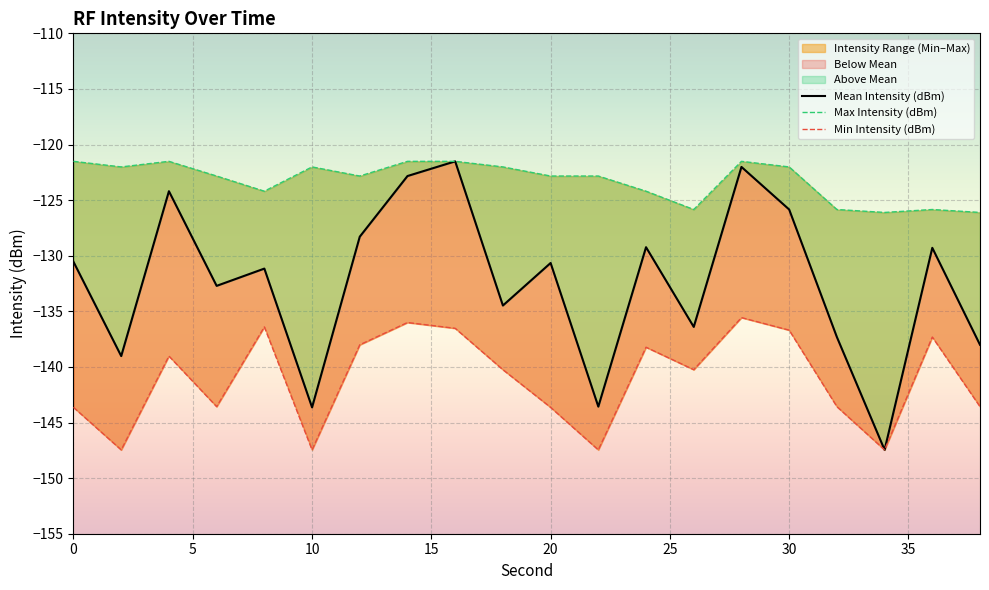

True or false: Mean Intensity (dBm) has more than 2 points higher than both neighbors.

True